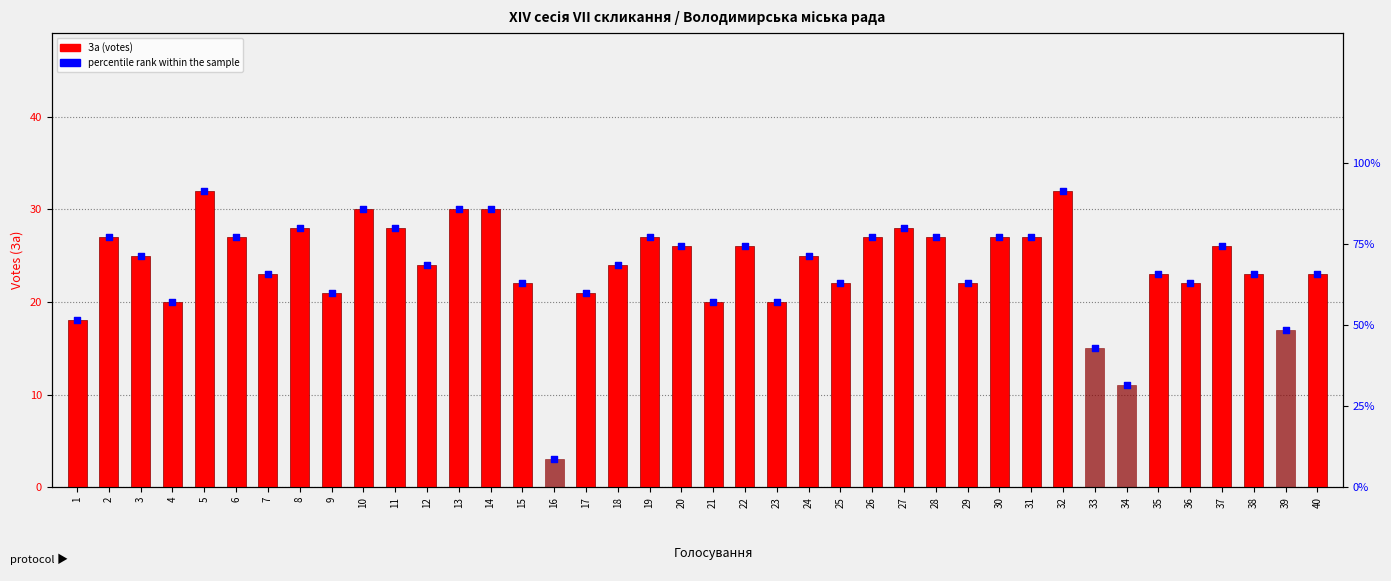

What are all the series names shown in the legend?

За (votes), percentile rank within the sample